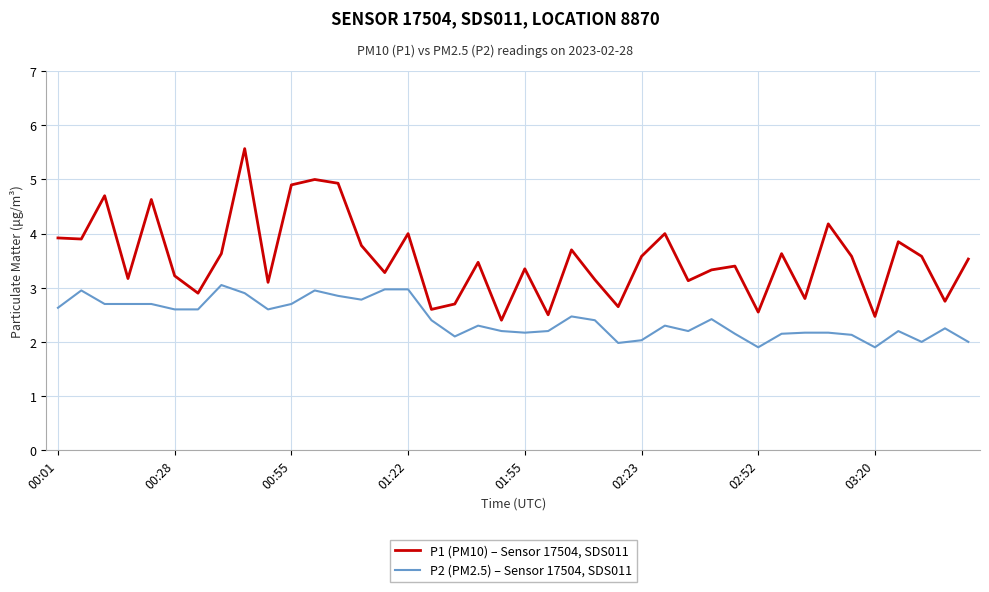

Rank the series by their maximum value, from lowest to highest.

P2 (PM2.5) – Sensor 17504, SDS011, P1 (PM10) – Sensor 17504, SDS011